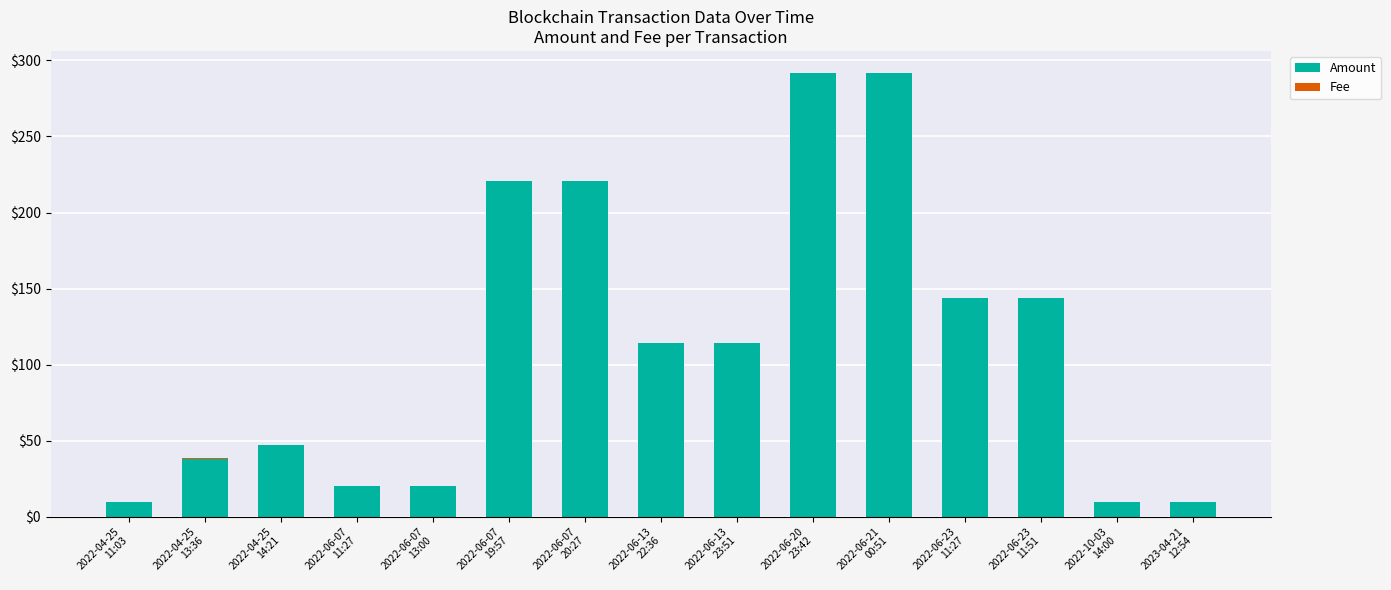

How many values in the Amount series exceed 114?

8